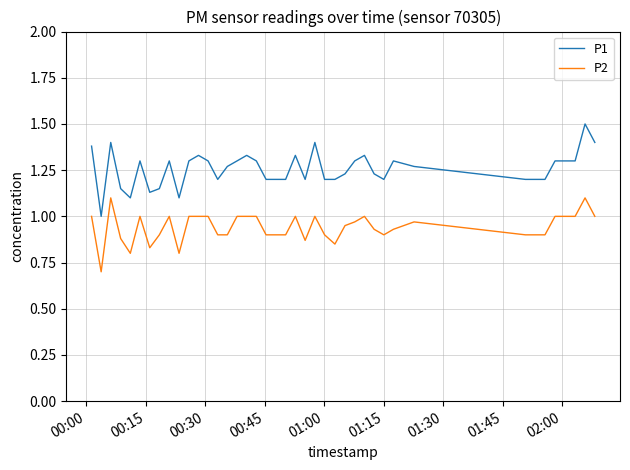

What is the difference between the maximum and minimum values in the P2 series?

0.4